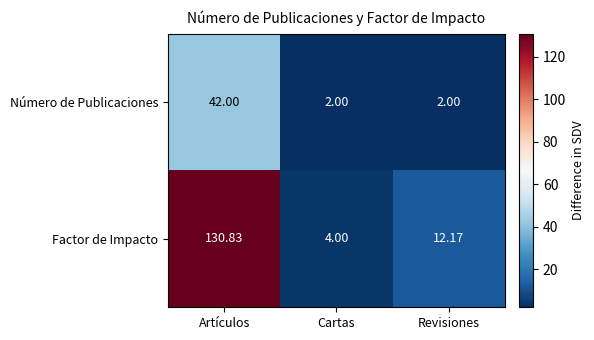

How many categories are shown in the chart?

3